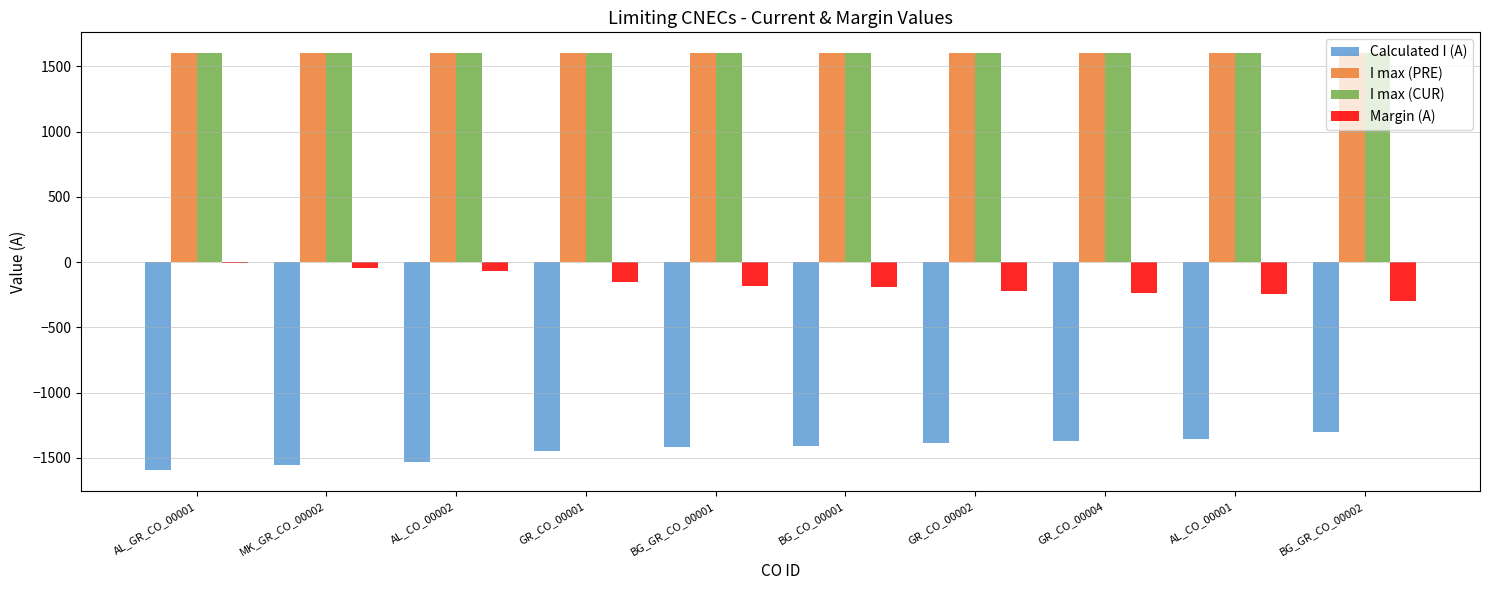

What is the maximum value shown in the chart?

1600